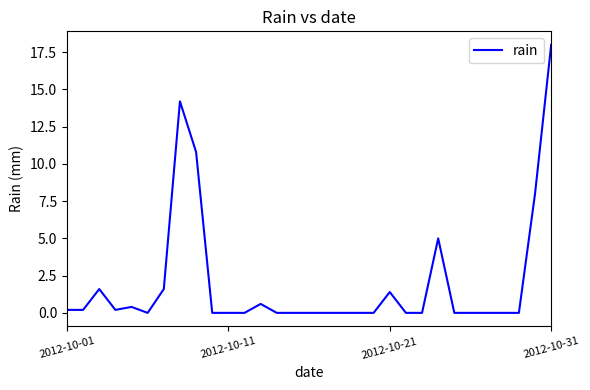

What is the maximum value shown in the chart?

18.0